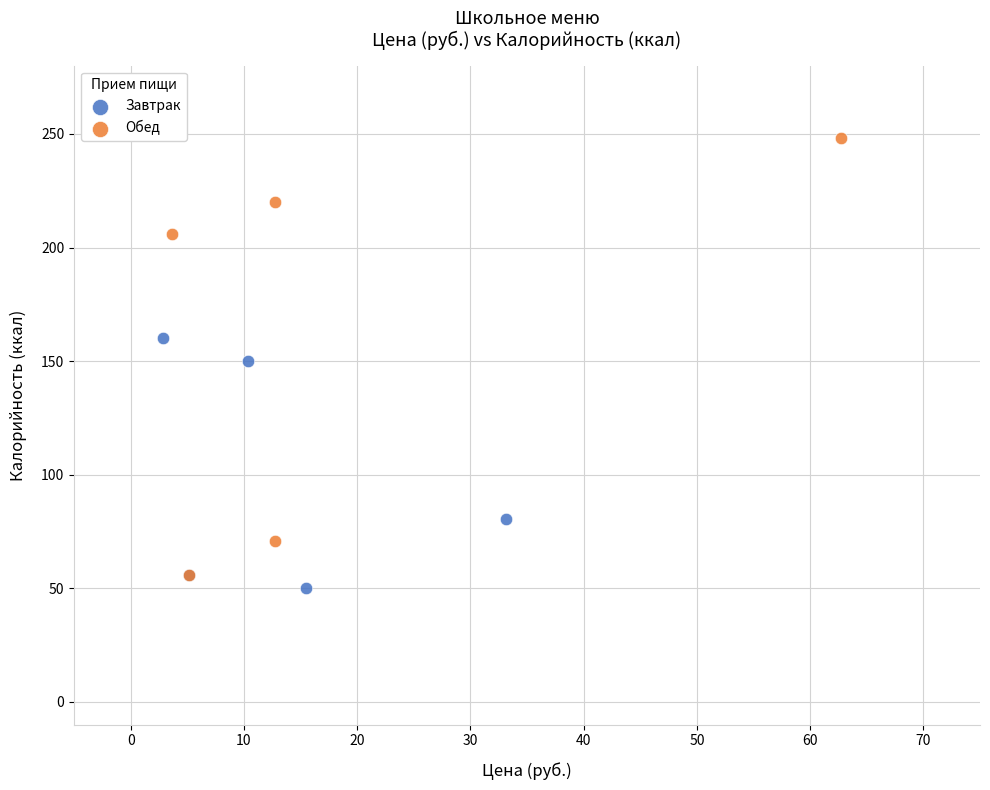

Which series reaches the maximum Y coordinate?

Обед